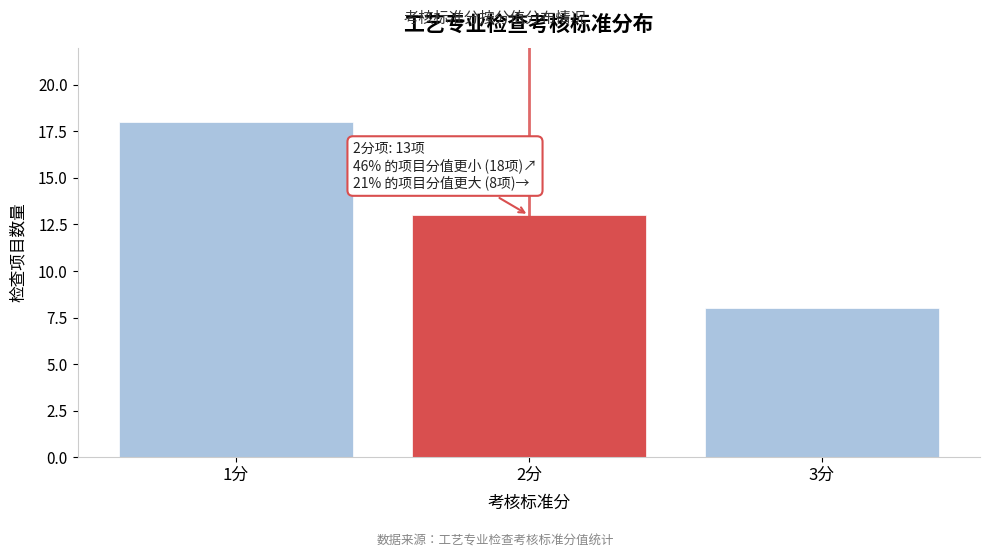

Reading right to left, extract all data points from this chart.

3分=8	2分=13	1分=18